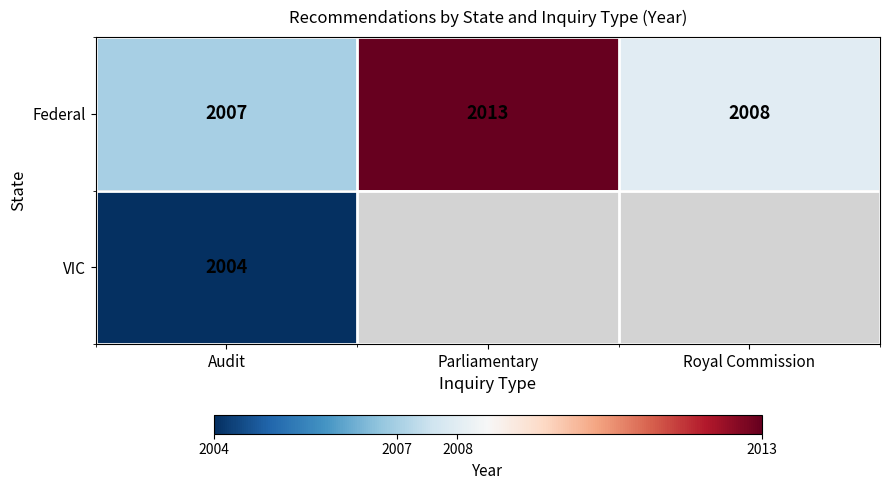

Count the Federal values in the range 2007 to 2013.

3